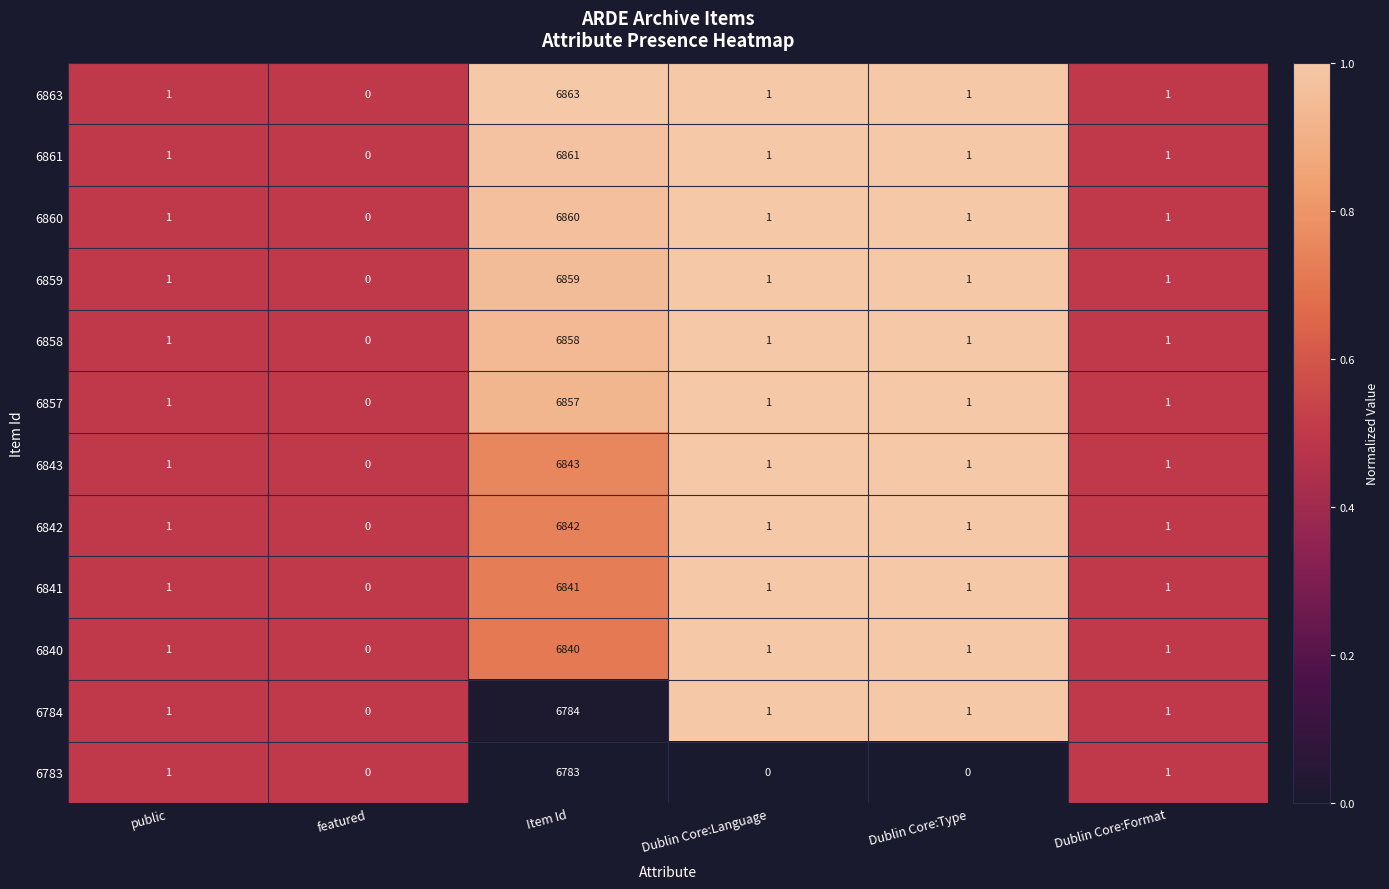

What is the total value across all series at Dublin Core:Language?

11